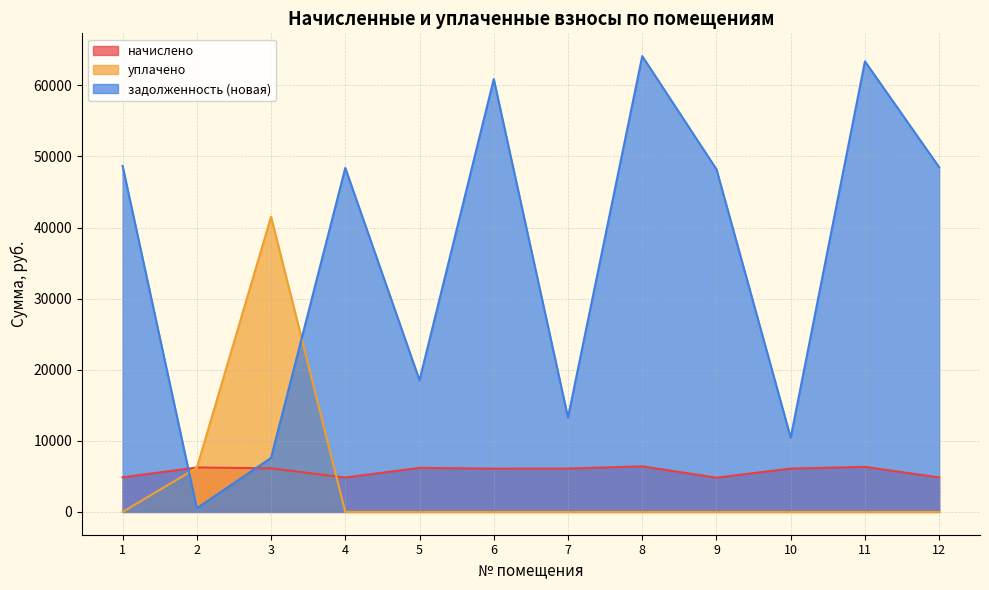

What is the sum of all задолженность (новая) values?

432376.3